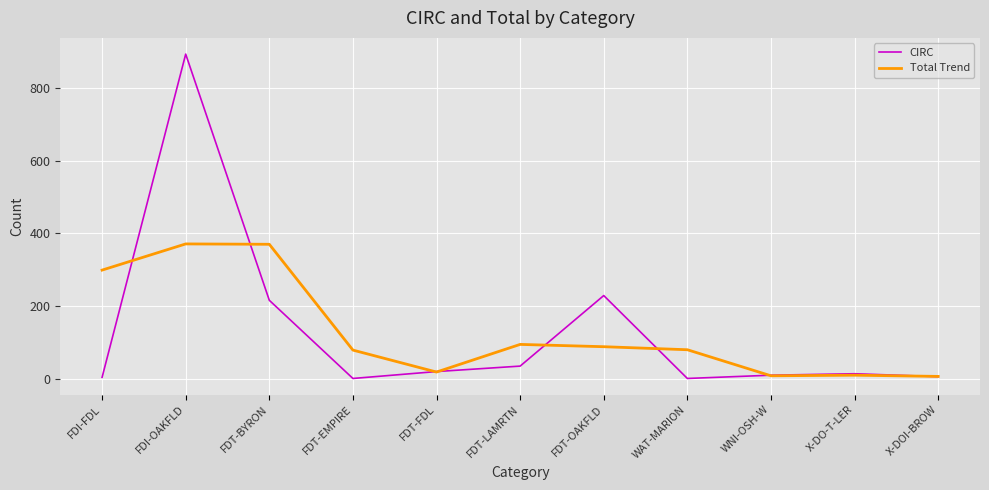

What are all the series names shown in the legend?

CIRC, Total Trend